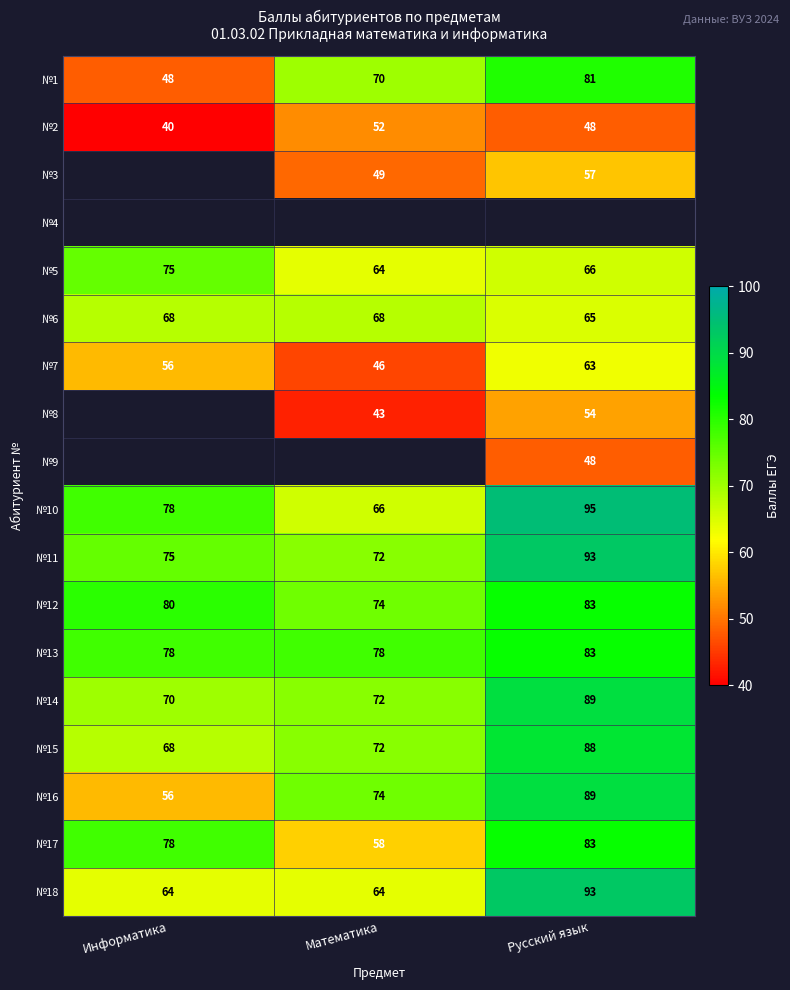

Count the №7 values in the range 46 to 63.

3